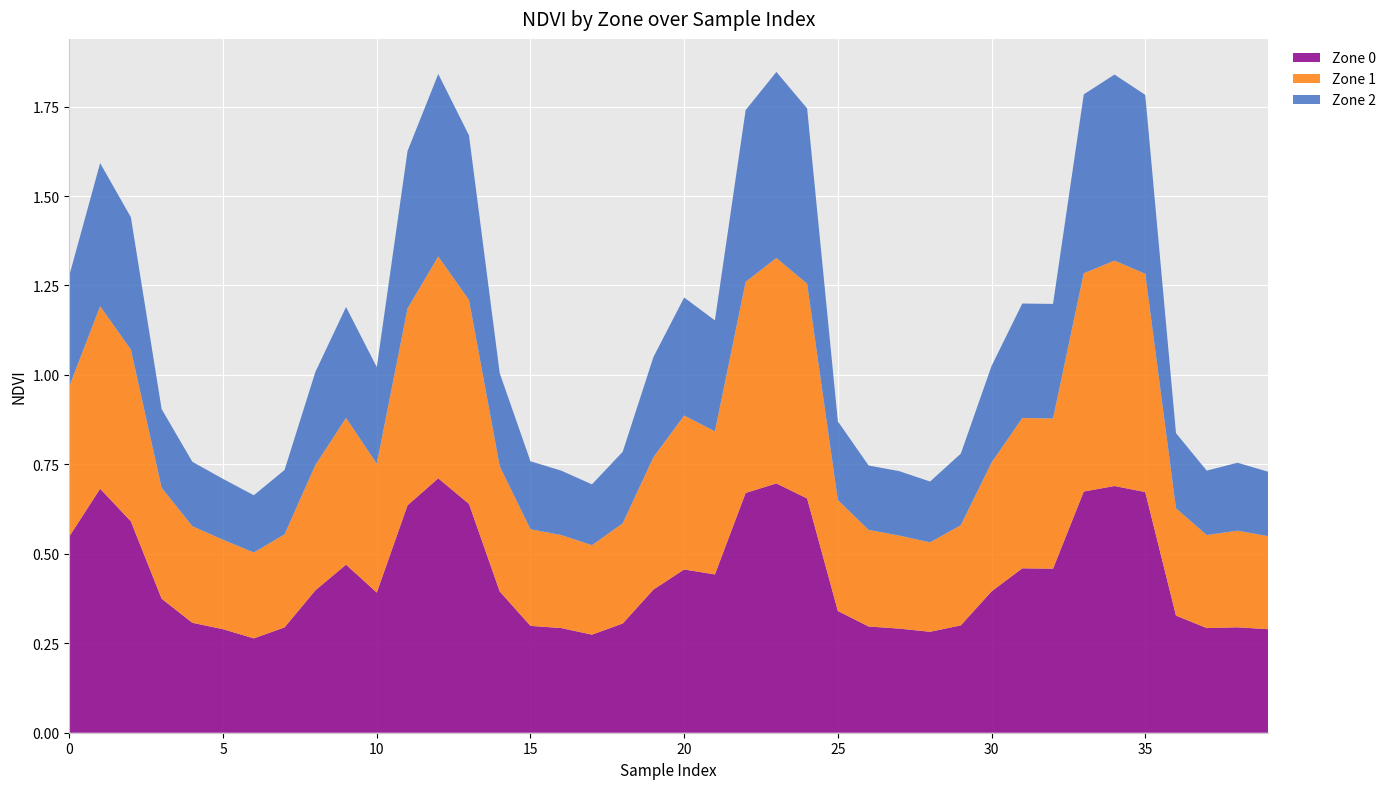

Reading left to right, what are all the values shown in this chart?

Zone 0: 0.5	0.7	0.6	0.4	0.3	0.3	0.3	0.3	0.4	0.5	0.4	0.6	0.7	0.6	0.4	0.3	0.3	0.3	0.3	0.4	0.5	0.4	0.7	0.7	0.7	0.3	0.3	0.3	0.3	0.3	0.4	0.5	0.5	0.7	0.7	0.7	0.3	0.3	0.3	0.3
Zone 1: 0.4	0.5	0.5	0.3	0.3	0.2	0.2	0.3	0.3	0.4	0.4	0.6	0.6	0.6	0.3	0.3	0.3	0.2	0.3	0.4	0.4	0.4	0.6	0.6	0.6	0.3	0.3	0.3	0.2	0.3	0.4	0.4	0.4	0.6	0.6	0.6	0.3	0.3	0.3	0.3
Zone 2: 0.3	0.4	0.4	0.2	0.2	0.2	0.2	0.2	0.3	0.3	0.3	0.4	0.5	0.5	0.3	0.2	0.2	0.2	0.2	0.3	0.3	0.3	0.5	0.5	0.5	0.2	0.2	0.2	0.2	0.2	0.3	0.3	0.3	0.5	0.5	0.5	0.2	0.2	0.2	0.2